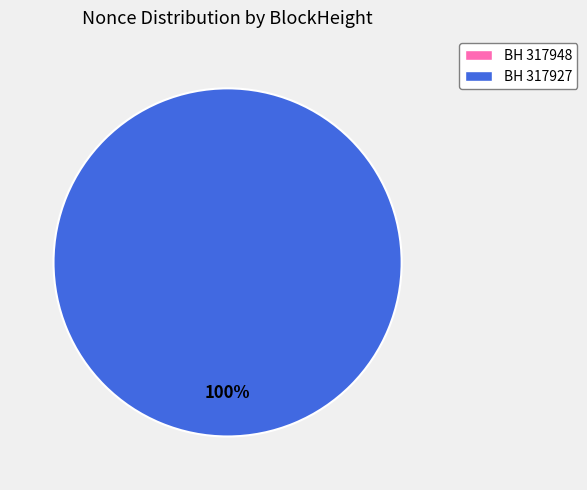

To the nearest percent, what is the difference between the largest and smallest slice percentages?

100%